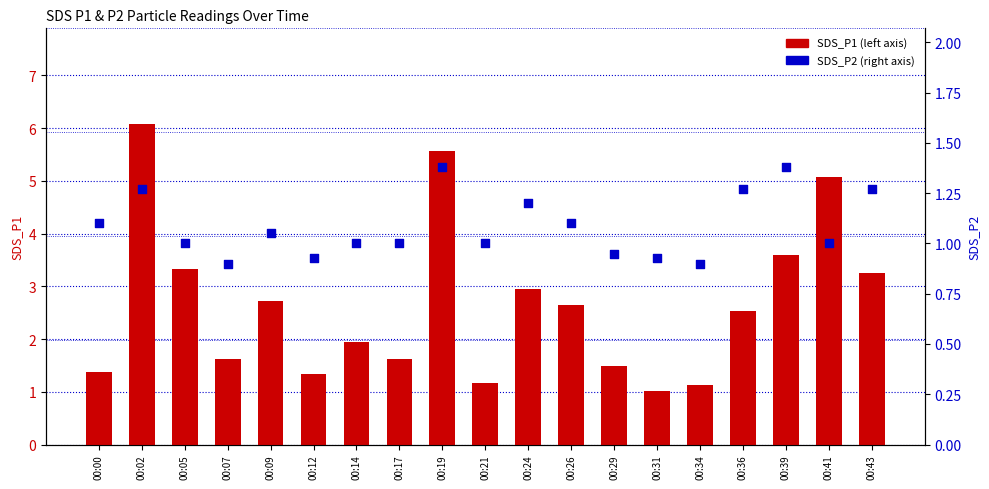

Which series has the largest Y range (max minus min)?

SDS_P1